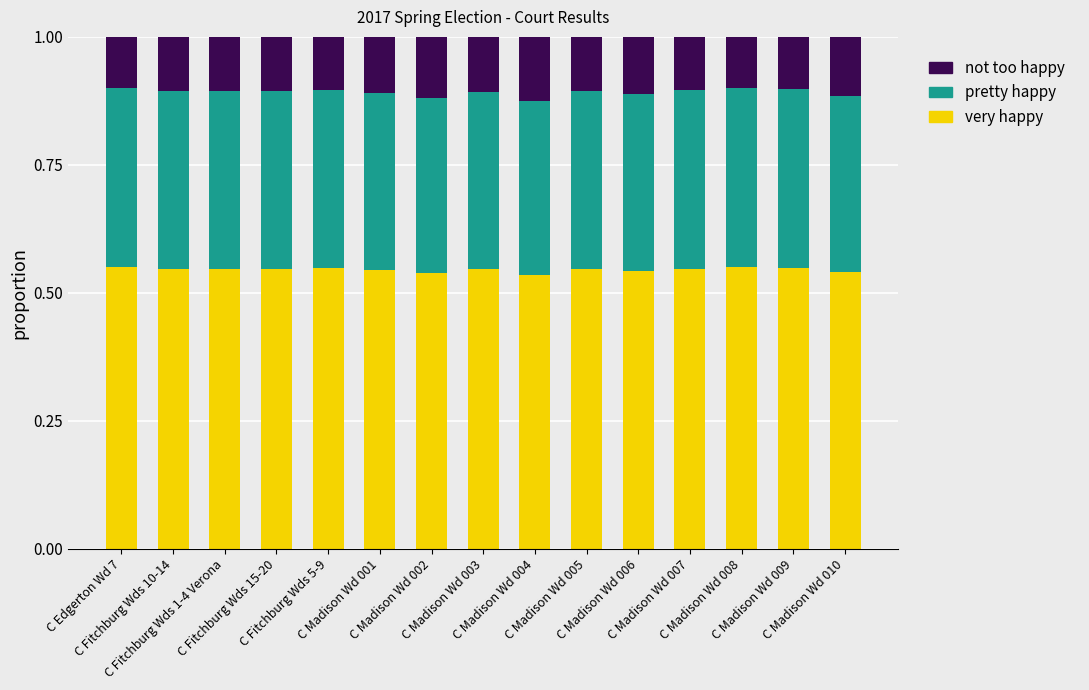

At which category is the sum across all series the highest?

C Edgerton Wd 7